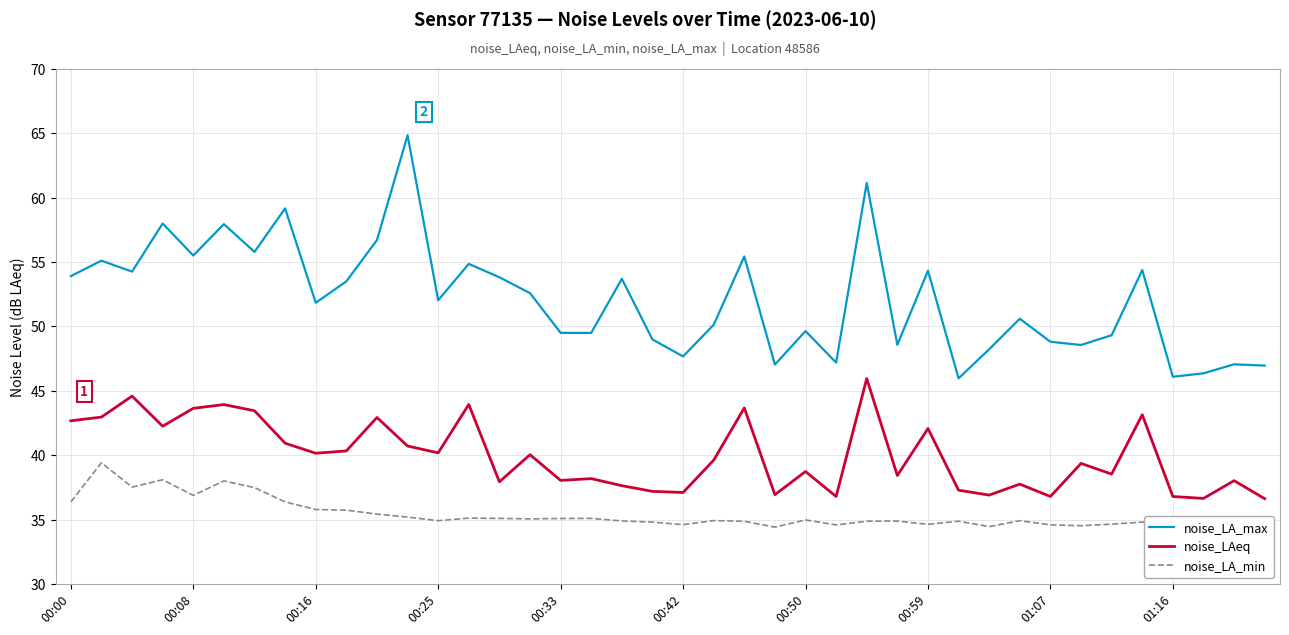

True or false: noise_LAeq and noise_LA_max cross at least once.

False